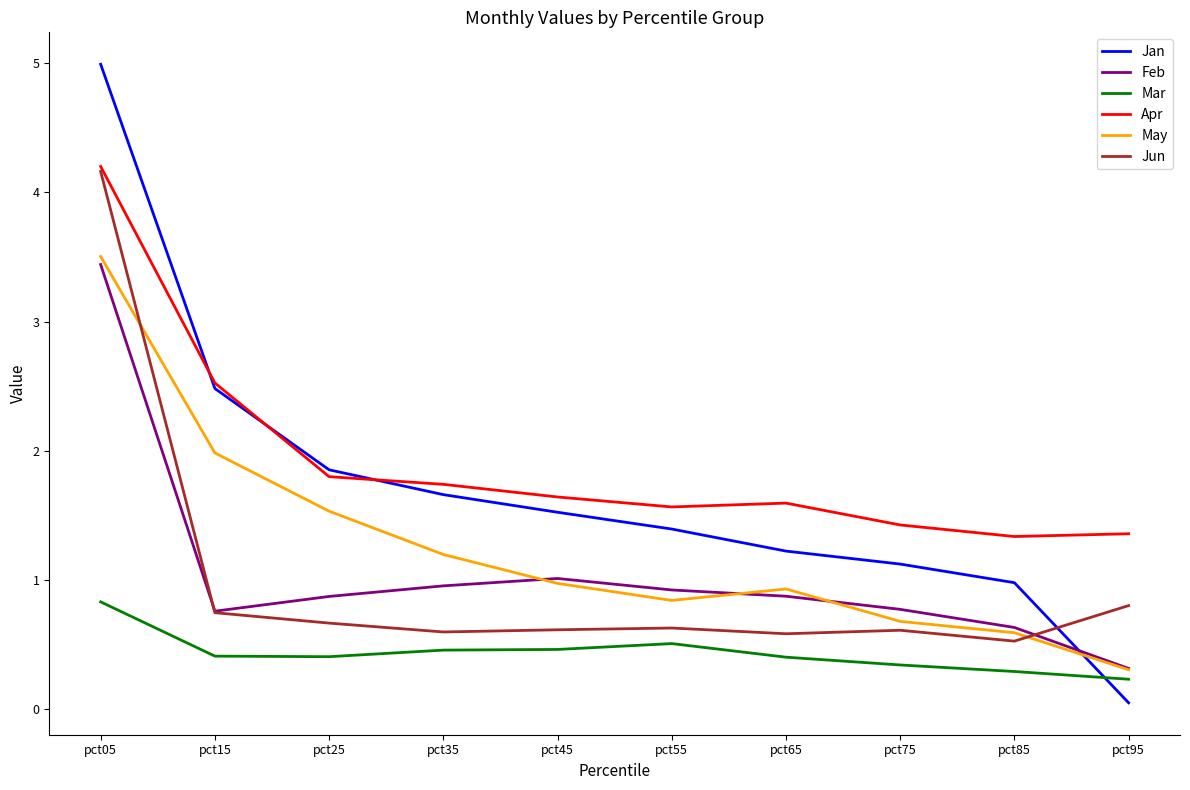

Which series has the largest range (max minus min)?

Jan